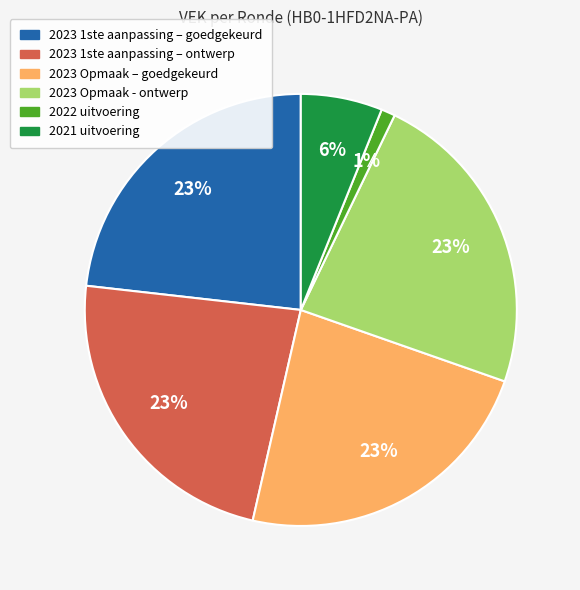

Is it true that 2023 Opmaak – goedgekeurd is 23% of the pie?

True